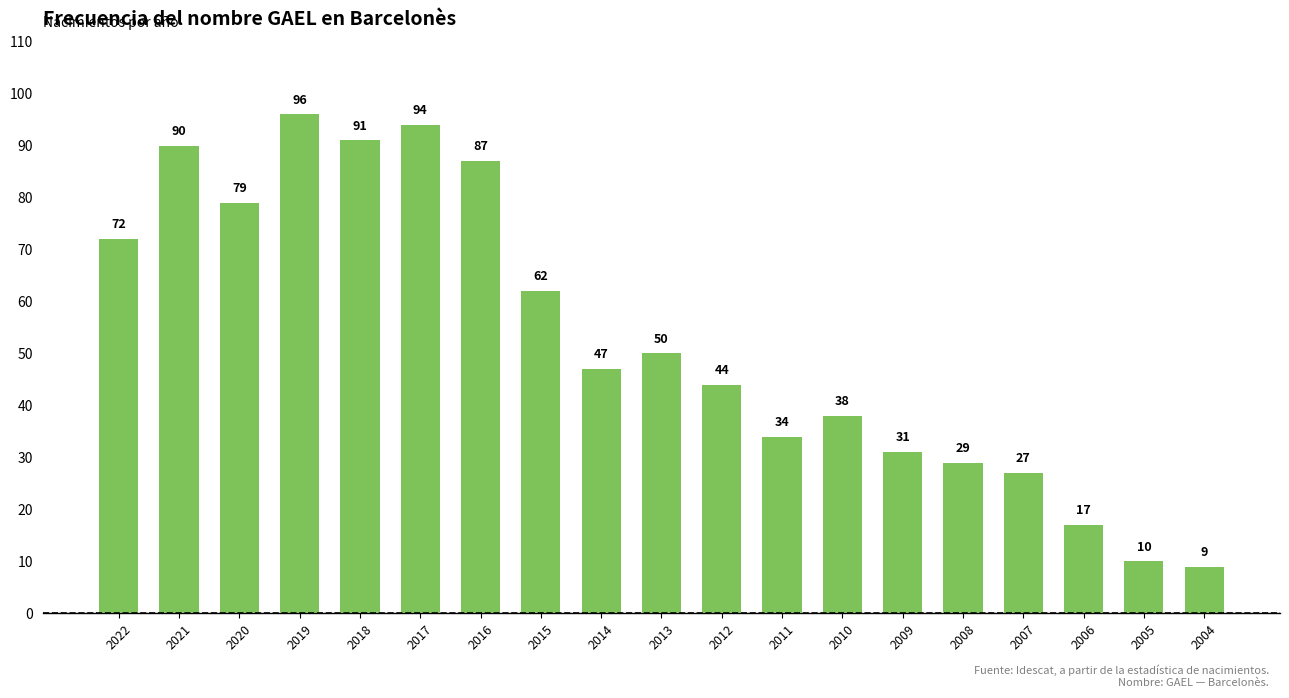

What is the change in value from 2018 to 2017?

+3